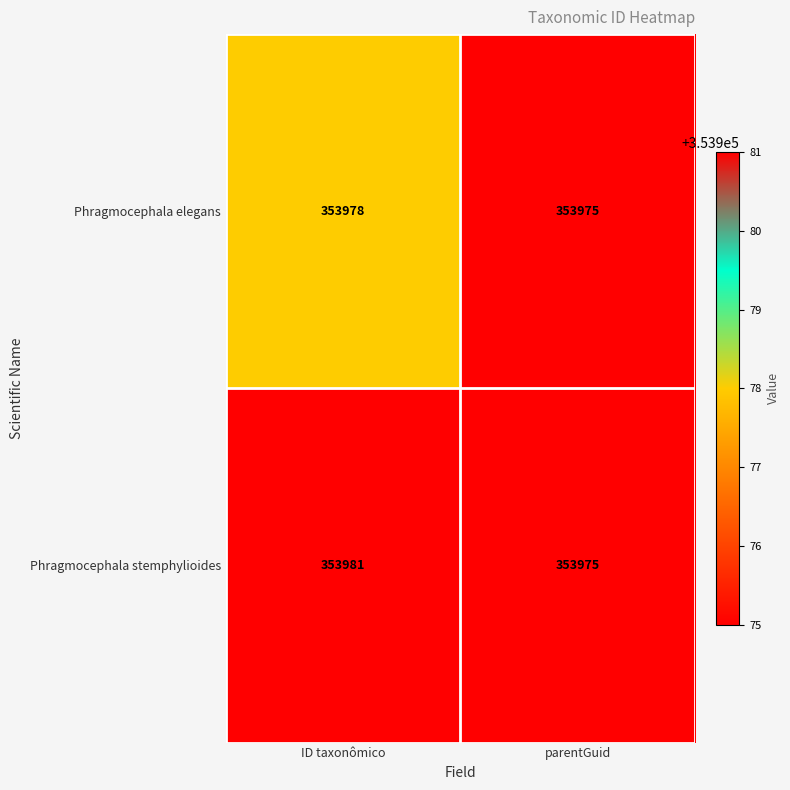

How many distinct data groups are displayed?

2